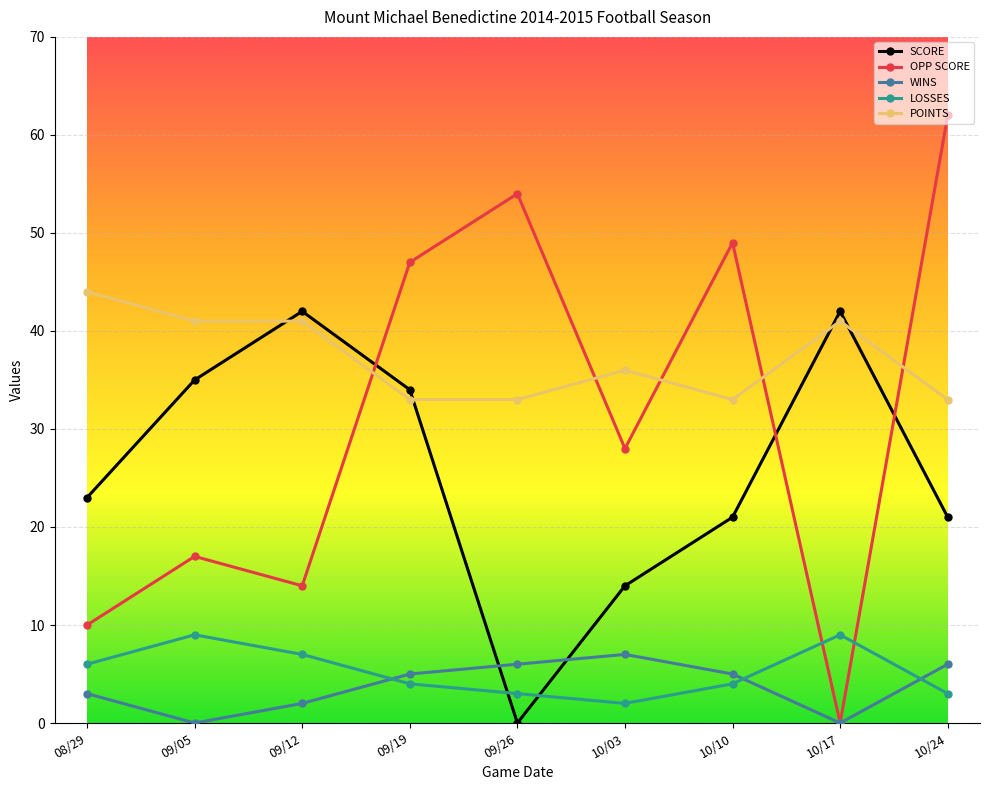

Is it true that LOSSES equals 15 at 09/05?

False